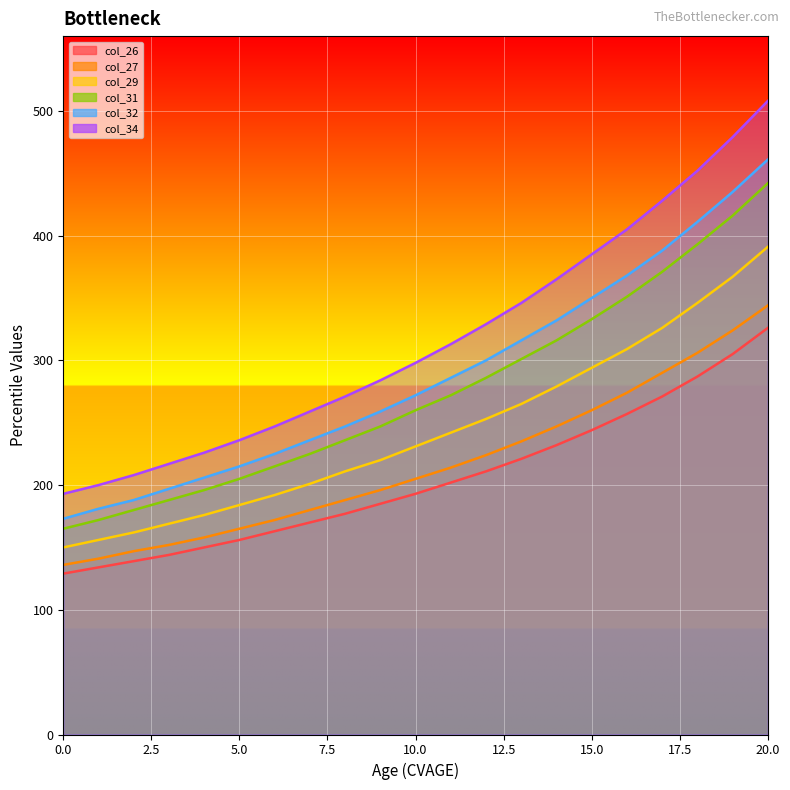

Rank the series at 16 from lowest to highest value.

col_26, col_27, col_29, col_31, col_32, col_34